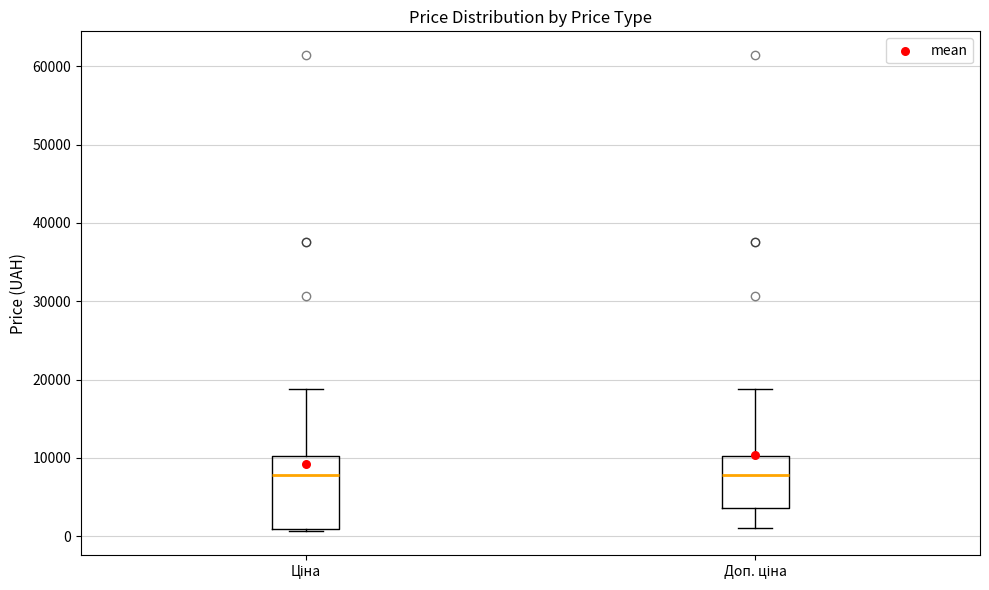

Comparing the boxes themselves (not the whiskers), which one is the tallest?

Ціна